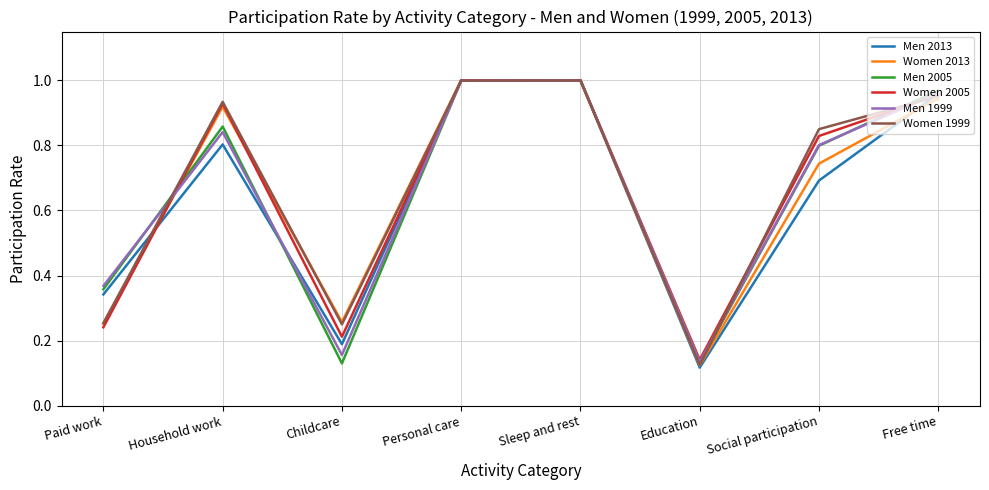

What position from the left is Household work?

2